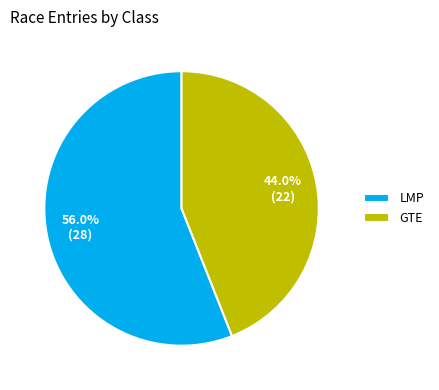

Which slice represents more than half of the pie?

LMP